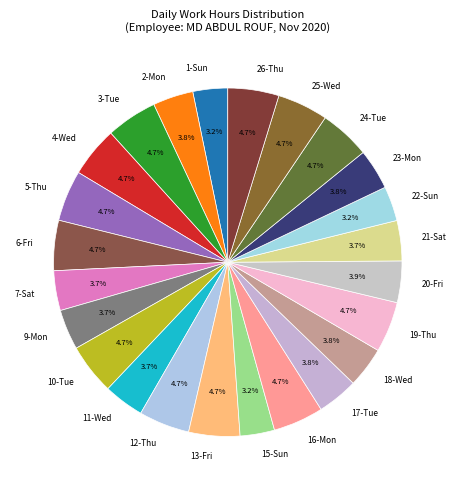

To the nearest percent, what is the difference between the largest and smallest slice percentages?

2%